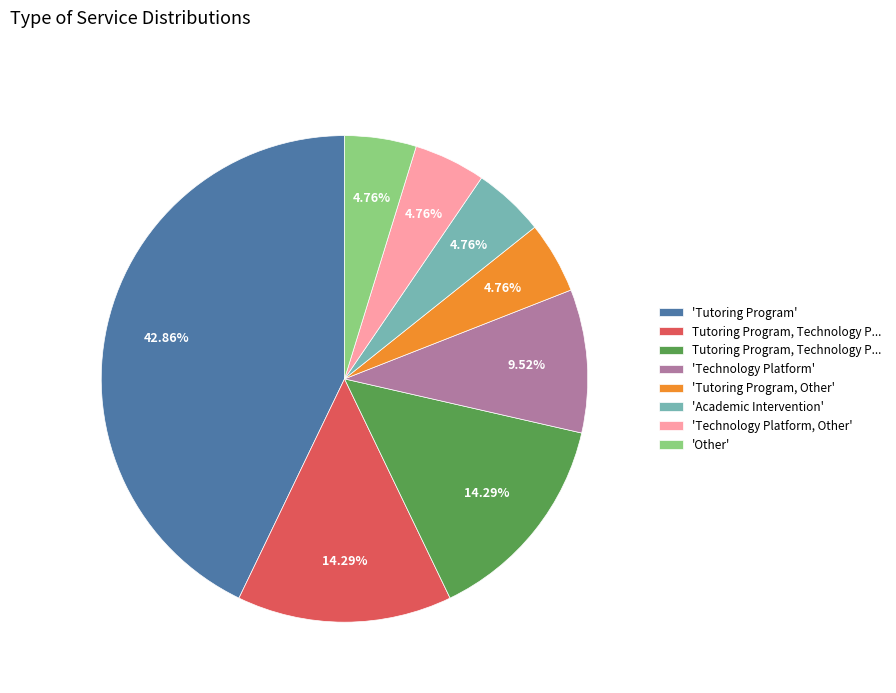

Is there any slice that represents more than half of the pie?

No